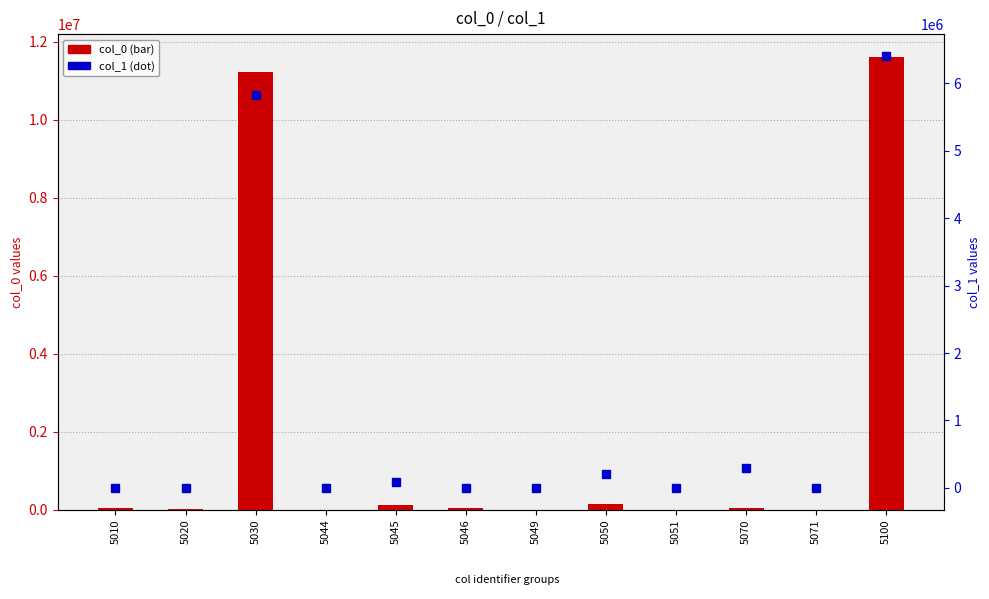

How many groups of bars are there?

12